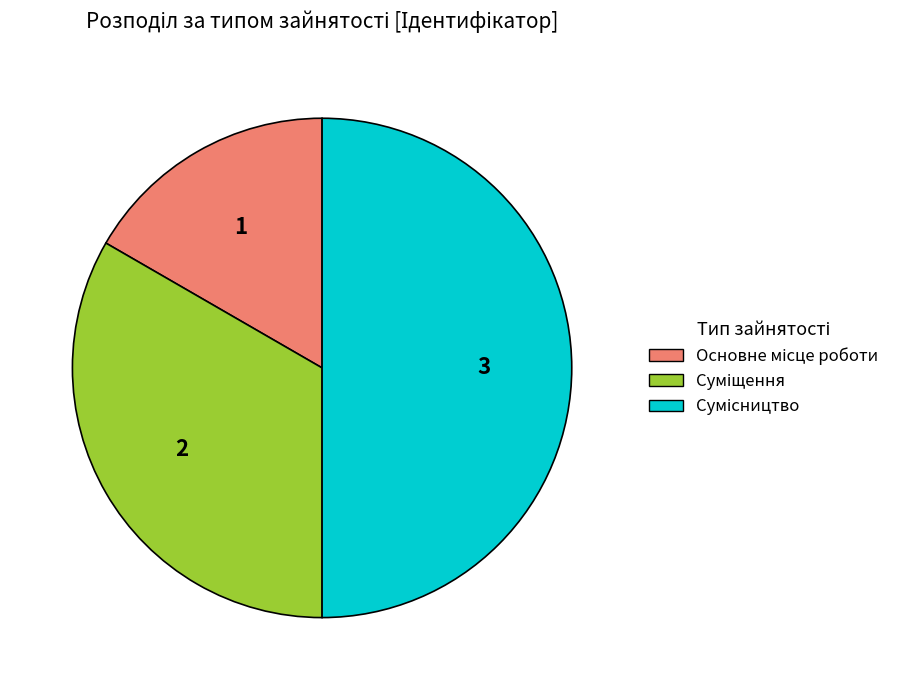

To the nearest percent, what portion does Сумісництво represent?

50%